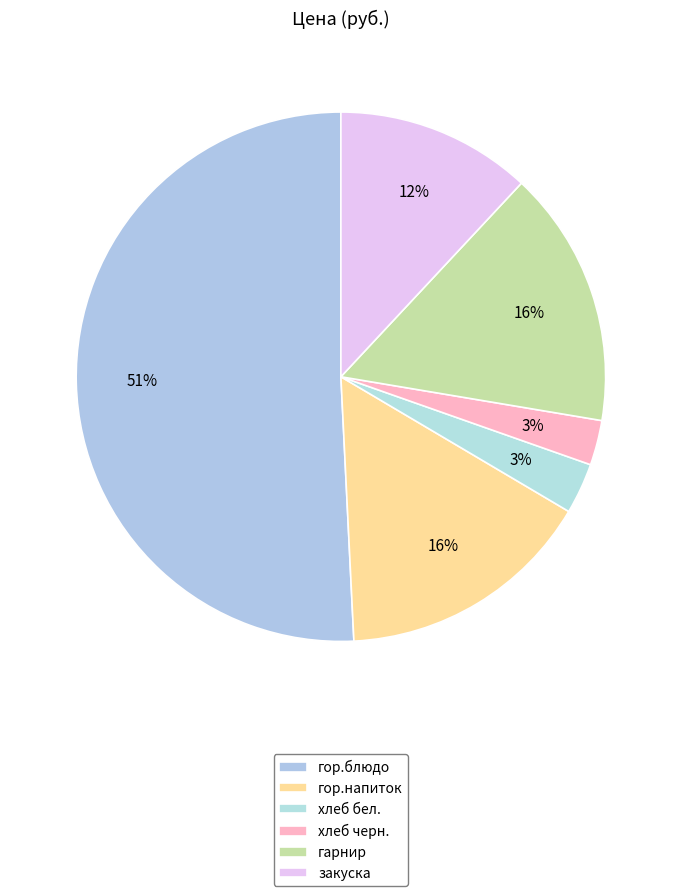

Count the number of slices in the pie.

6